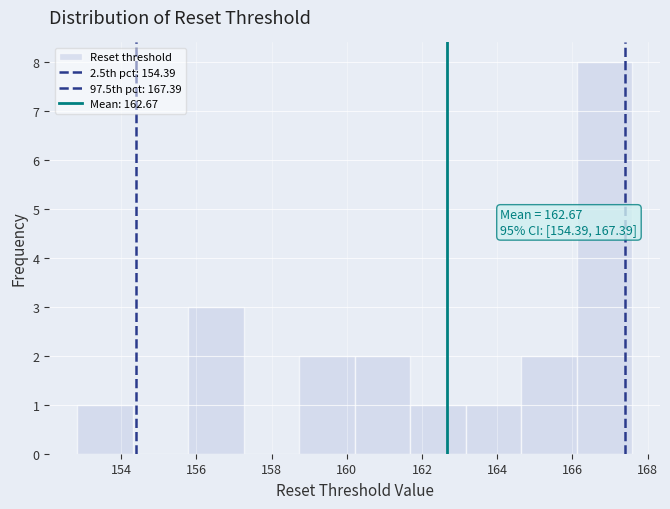

Over which range of the x-axis is the bar tallest?

166.2 to 167.6